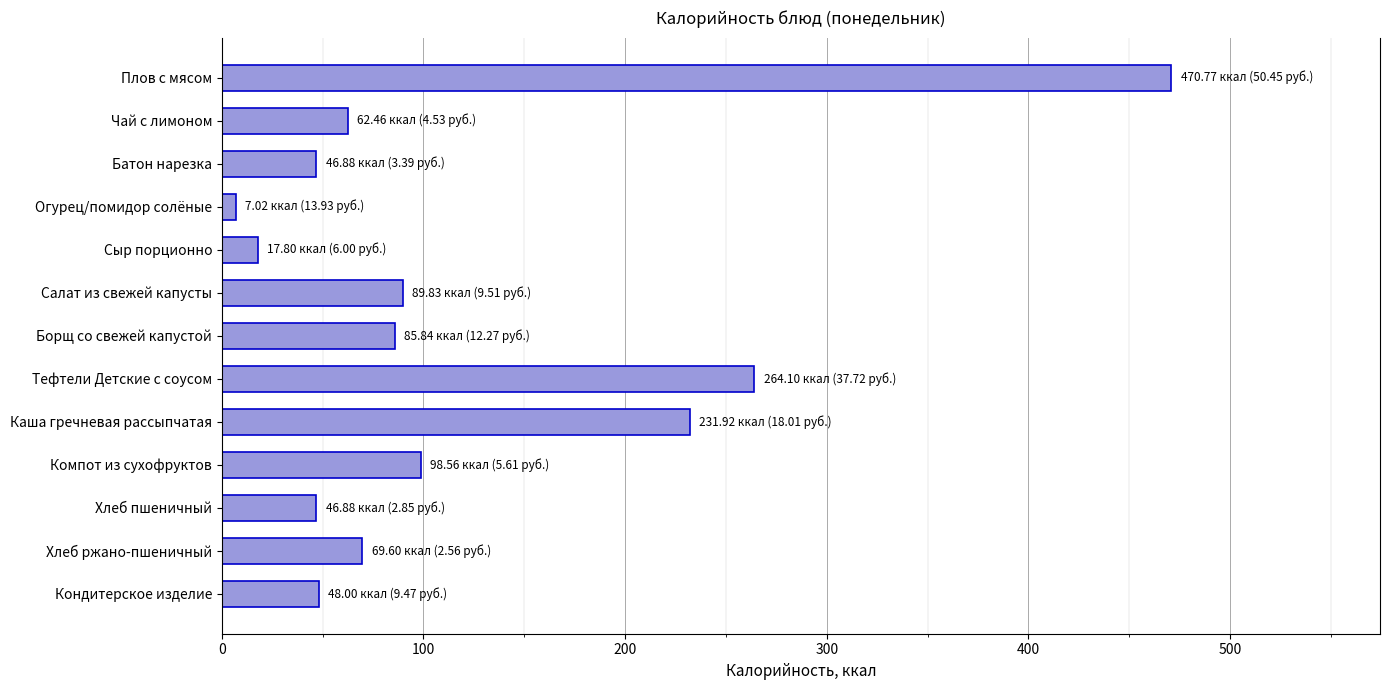

Which label corresponds to the largest value in the chart?

Плов с мясом